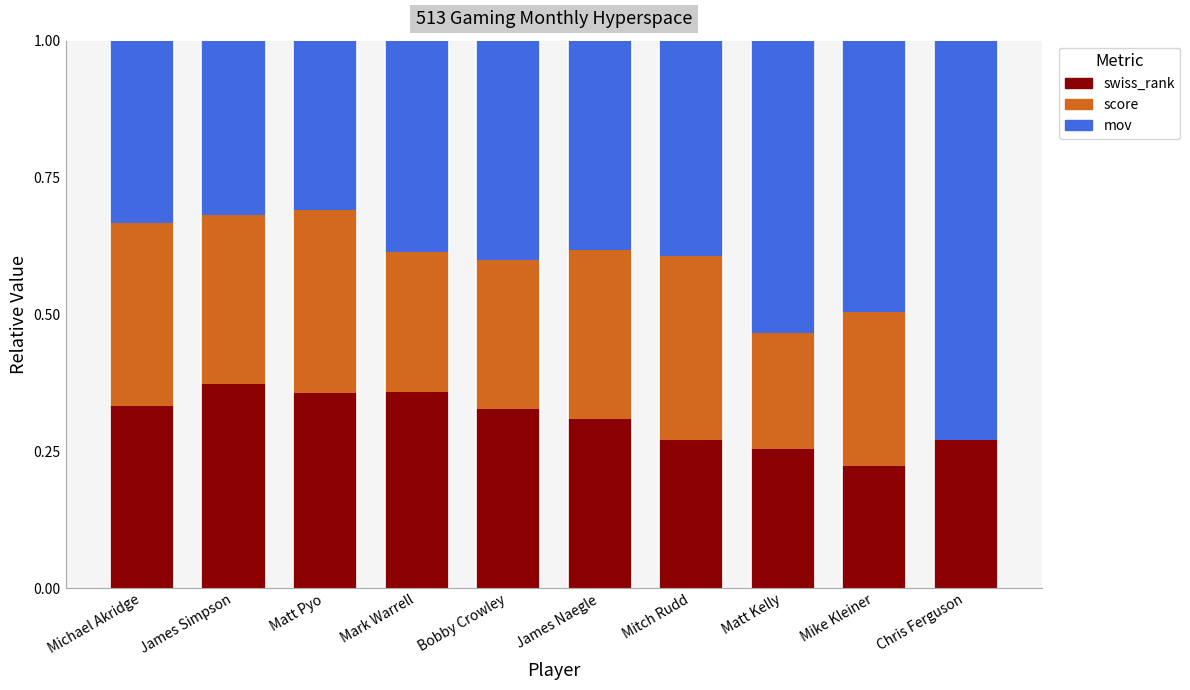

What is the sum of all swiss_rank values?

3.1